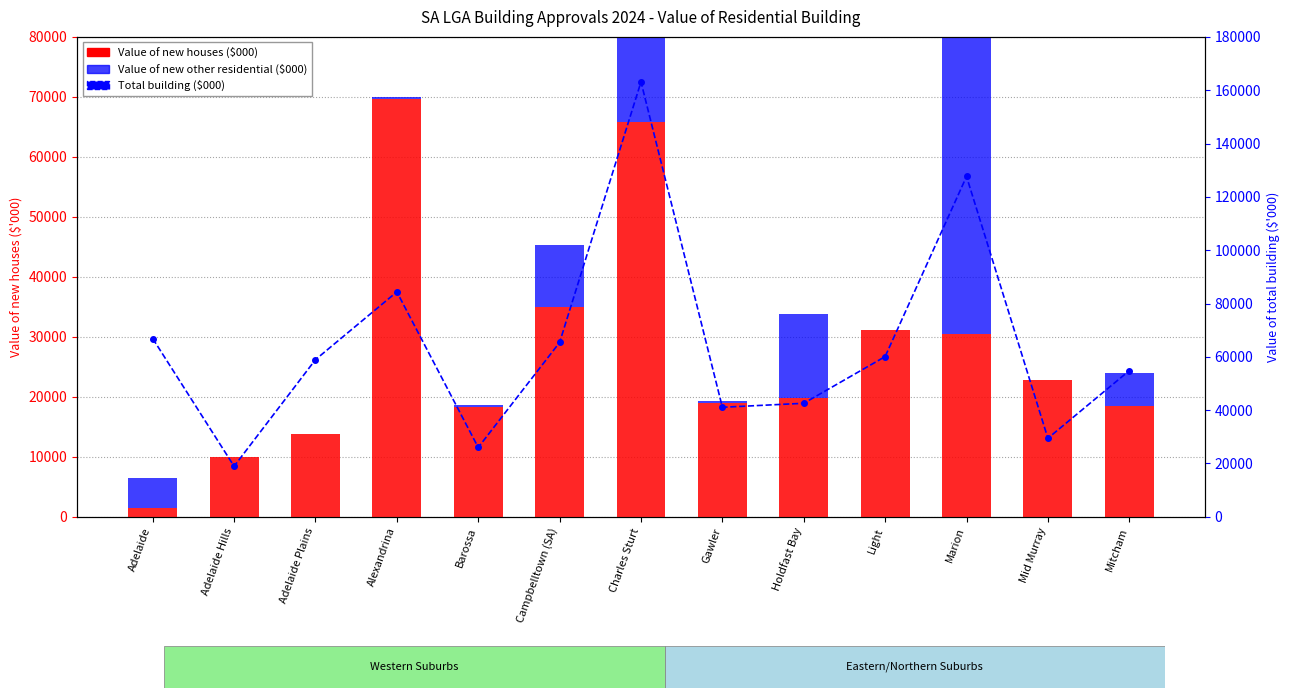

What is the minimum value for Total building ($000)?

18956